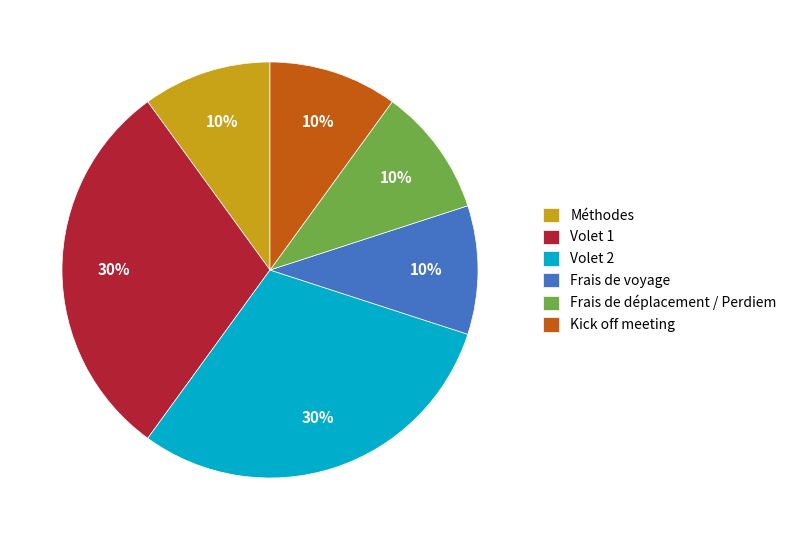

Does Frais de déplacement / Perdiem represent more than half of the total?

No